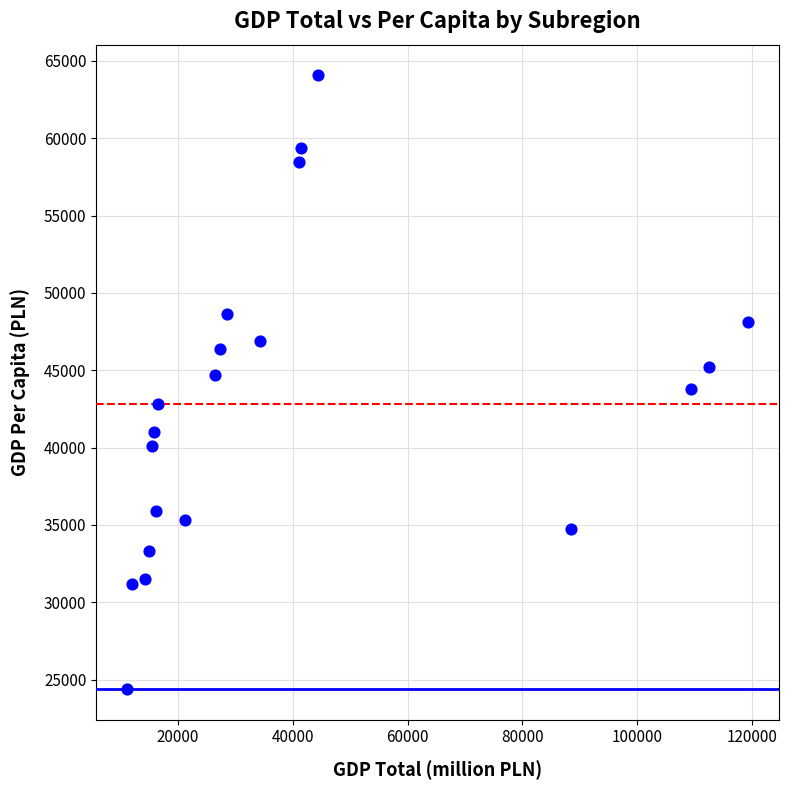

What is the range of X values (max minus min)?

108207